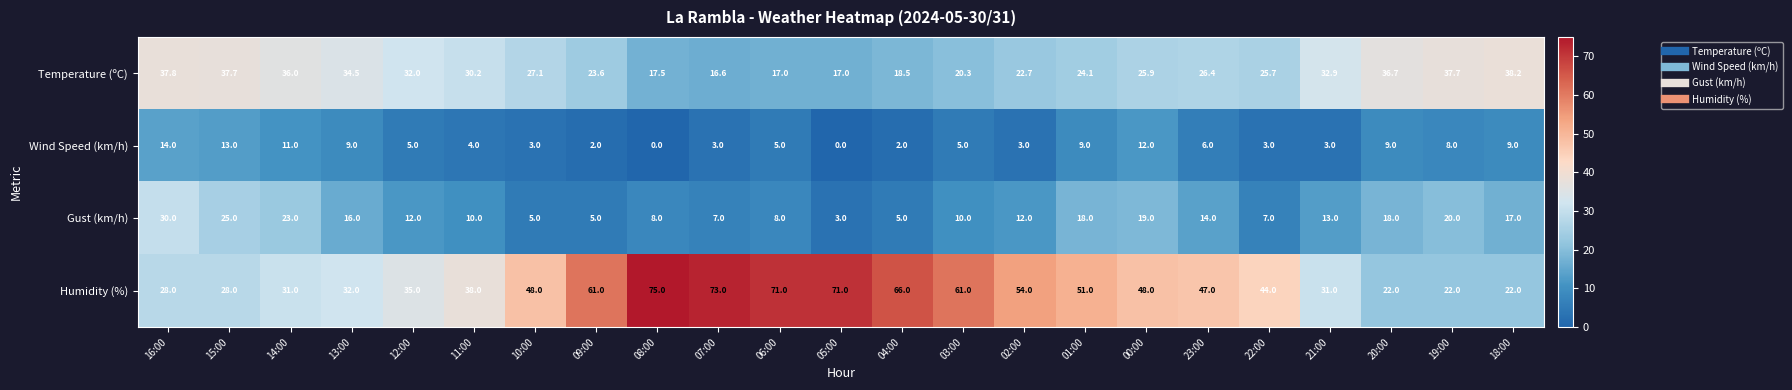

Which category has the lowest value in the Temperature (ºC) series?

07:00